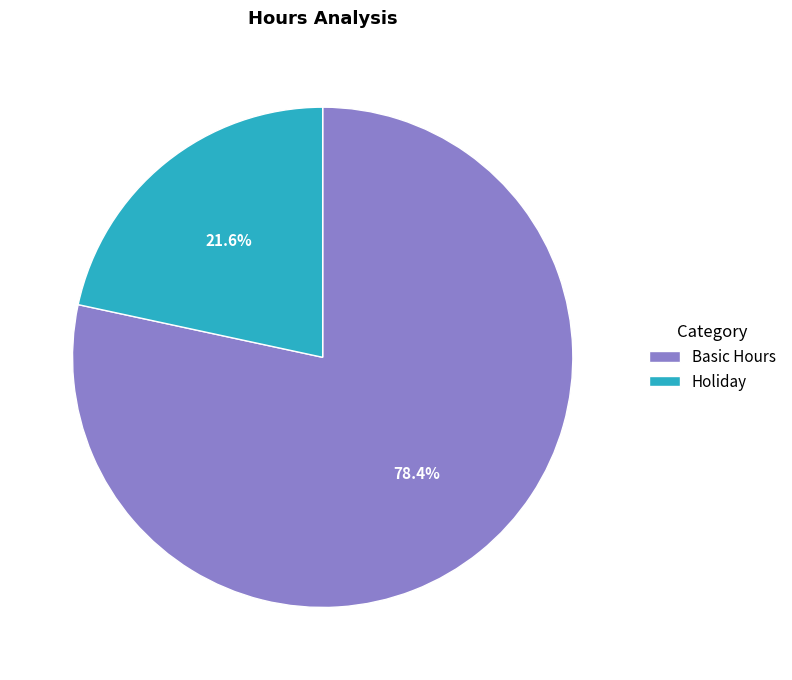

To the nearest percent, what is the difference between the largest and smallest slice percentages?

57%